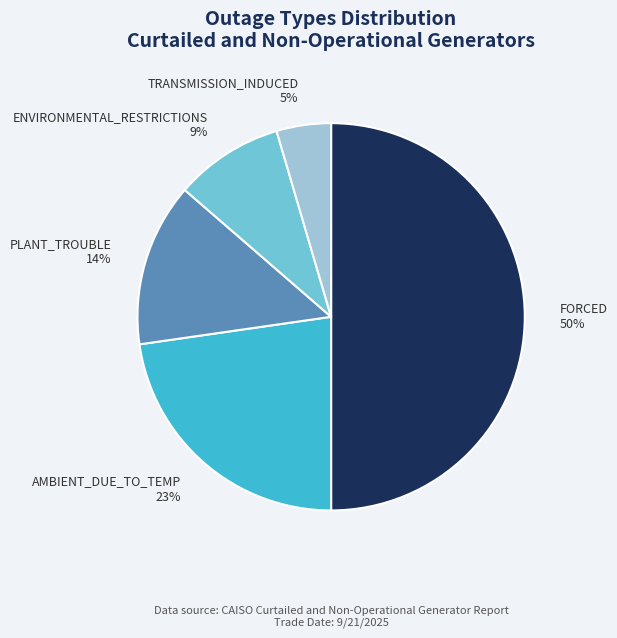

True or false: AMBIENT_DUE_TO_TEMP accounts for 23% of the total.

True